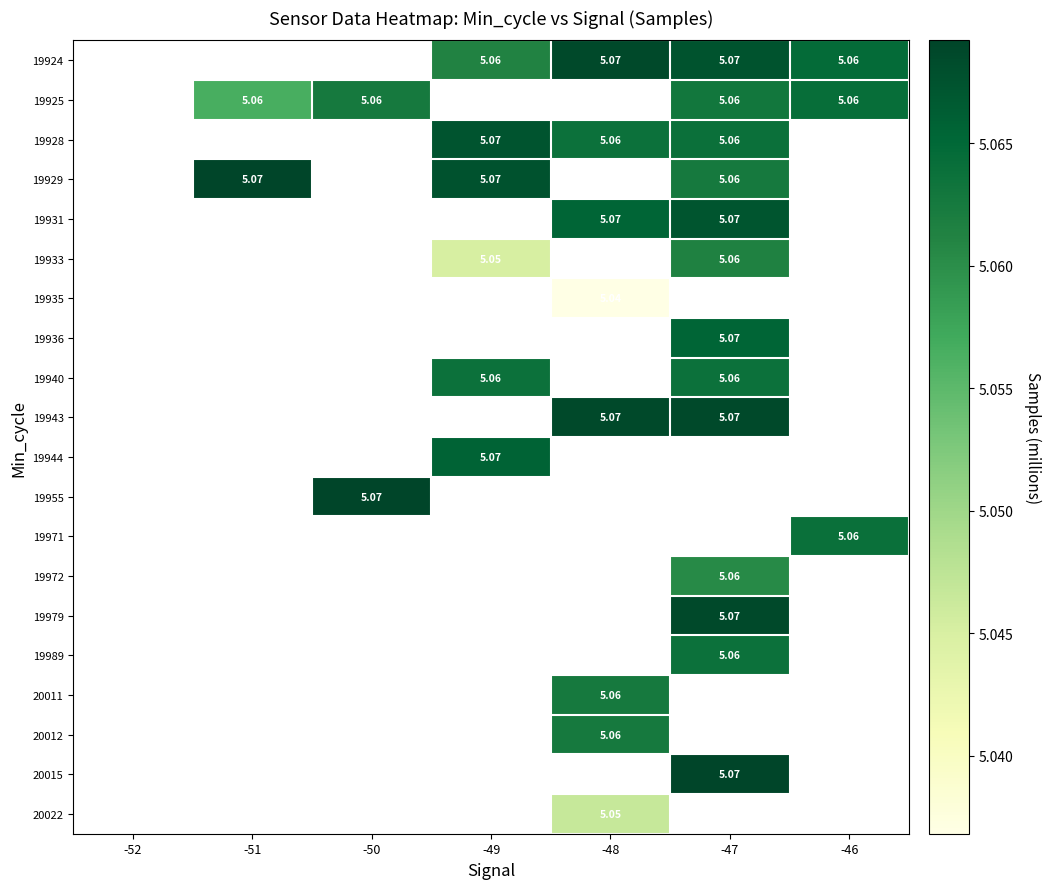

Is the value of 20011 at -48 greater than the value of 19931 at -48?

No